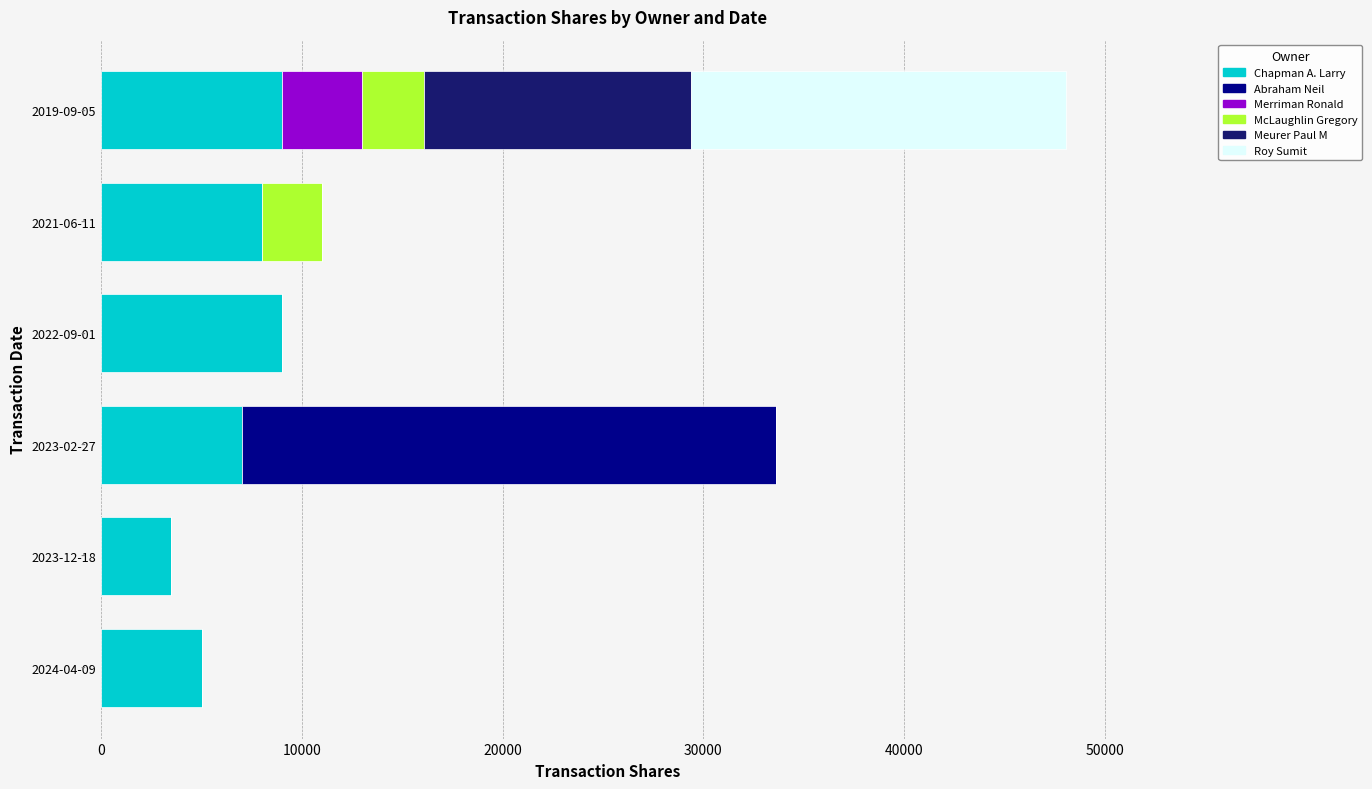

How many series are shown in this chart?

6